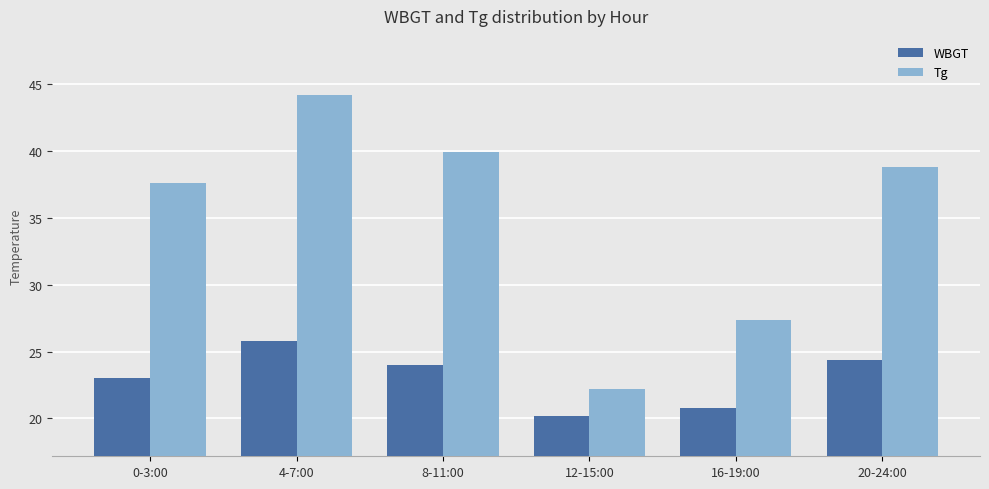

What is the label of the 6th bar from the left?

20-24:00